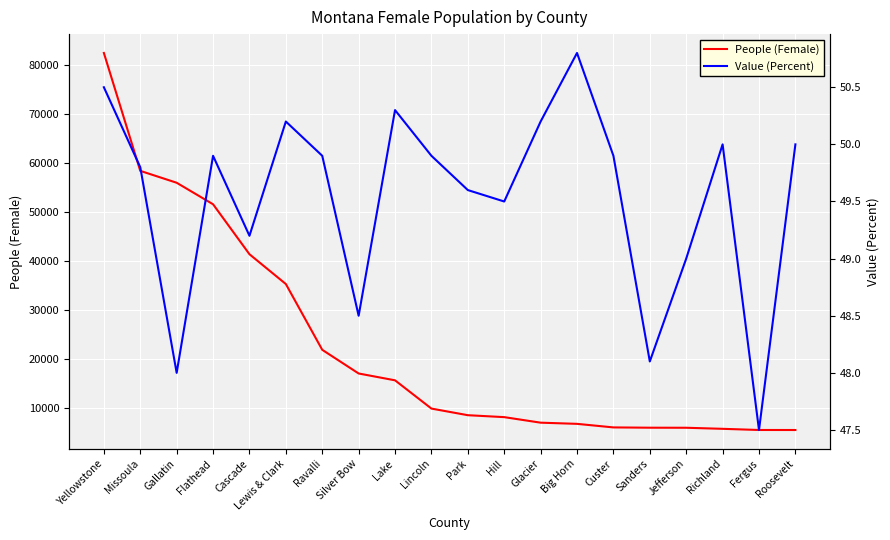

Which has a higher value, Glacier or Sanders?

Glacier